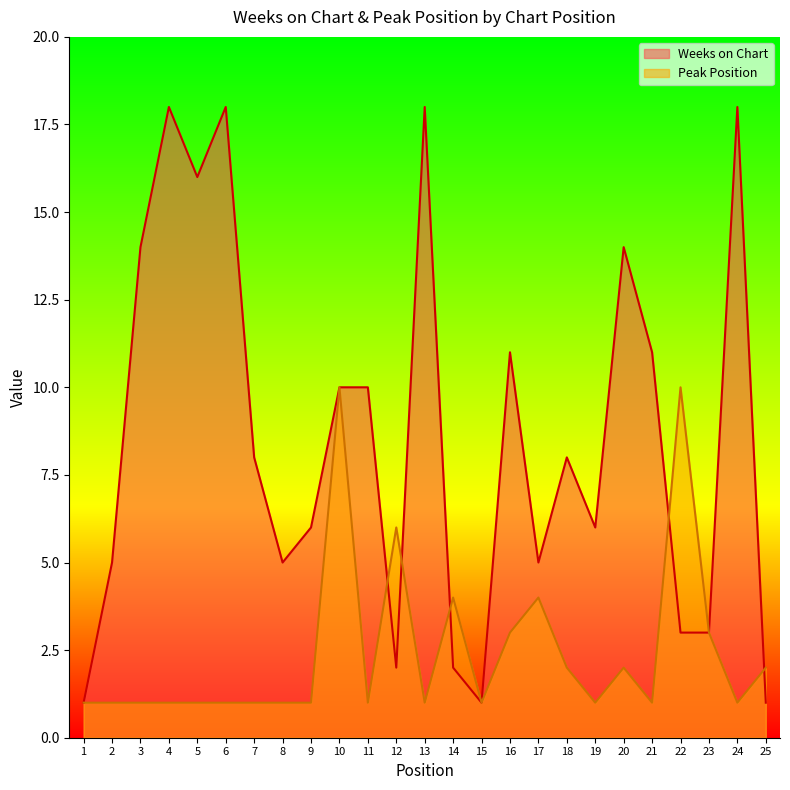

Is it true that Weeks on Chart equals 11 at 19?

False